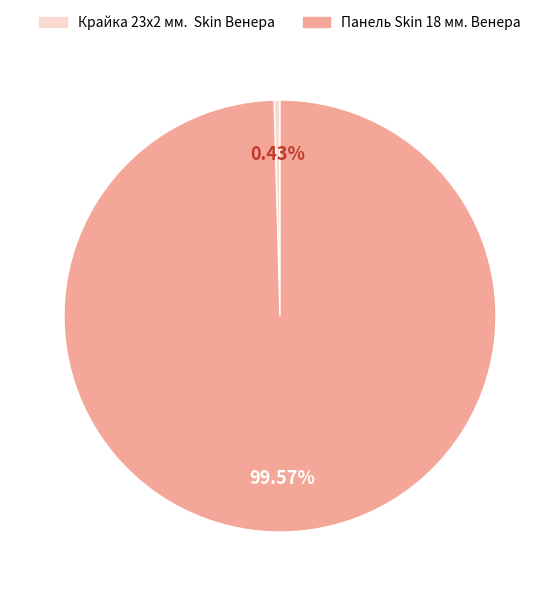

Between Панель Skin 18 мм. Венера and Крайка 23x2 мм. Skin Венера, which is larger?

Панель Skin 18 мм. Венера